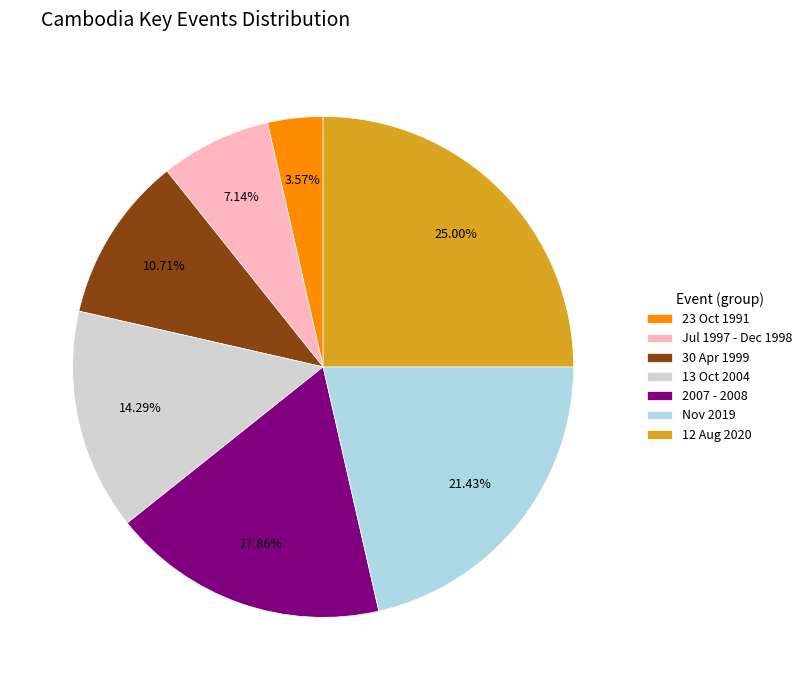

To the nearest percent, what is the average slice percentage?

14%